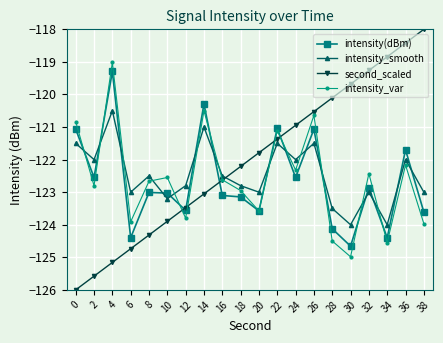

What is the average value of the second_scaled series?

-122.0